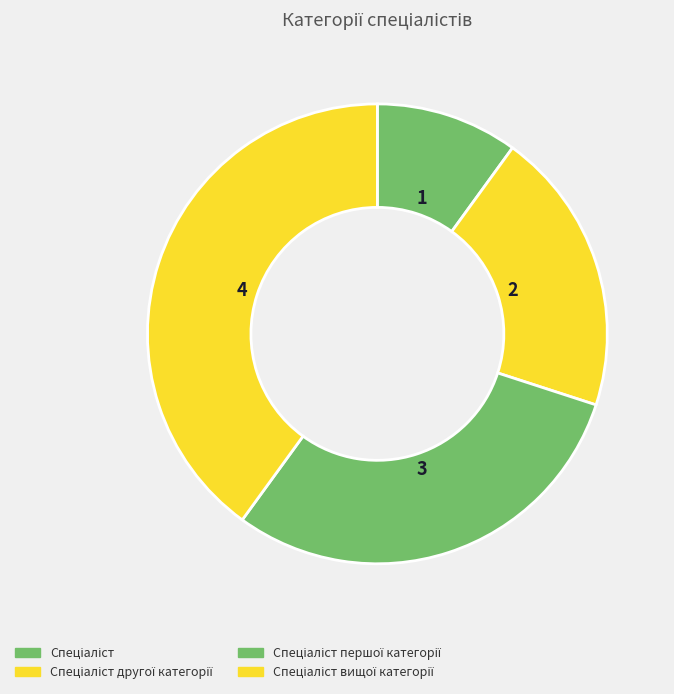

Rank the categories by value from highest to lowest.

Спеціаліст вищої категорії, Спеціаліст першої категорії, Спеціаліст другої категорії, Спеціаліст